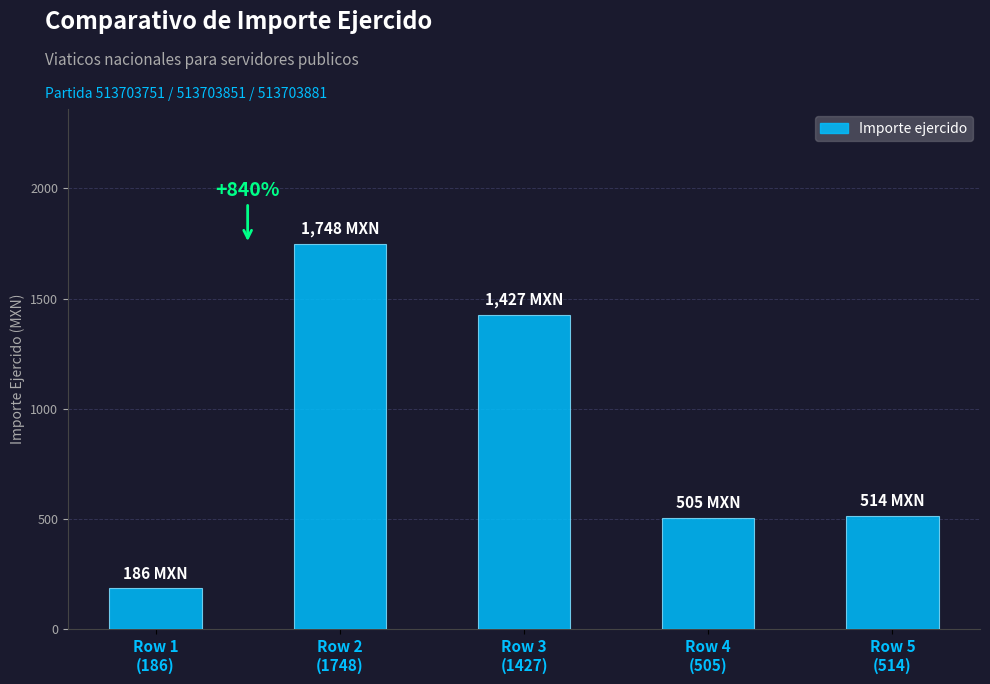

What is the average value?

876